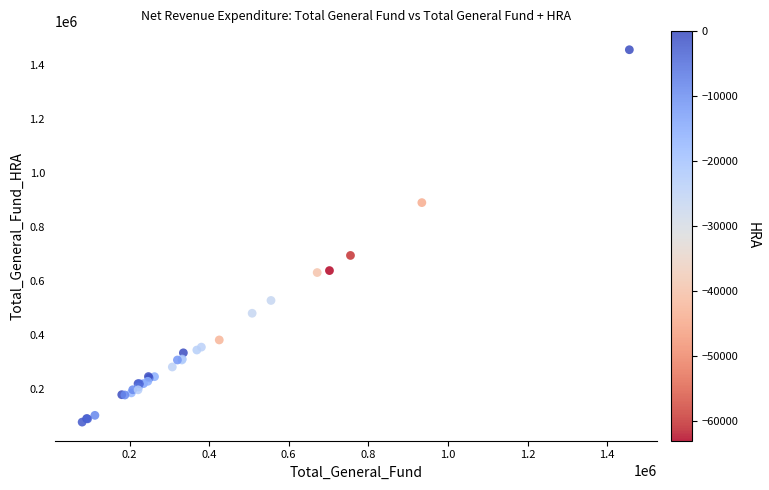

What Y value in the scatter plot is closest to 767449?

695247